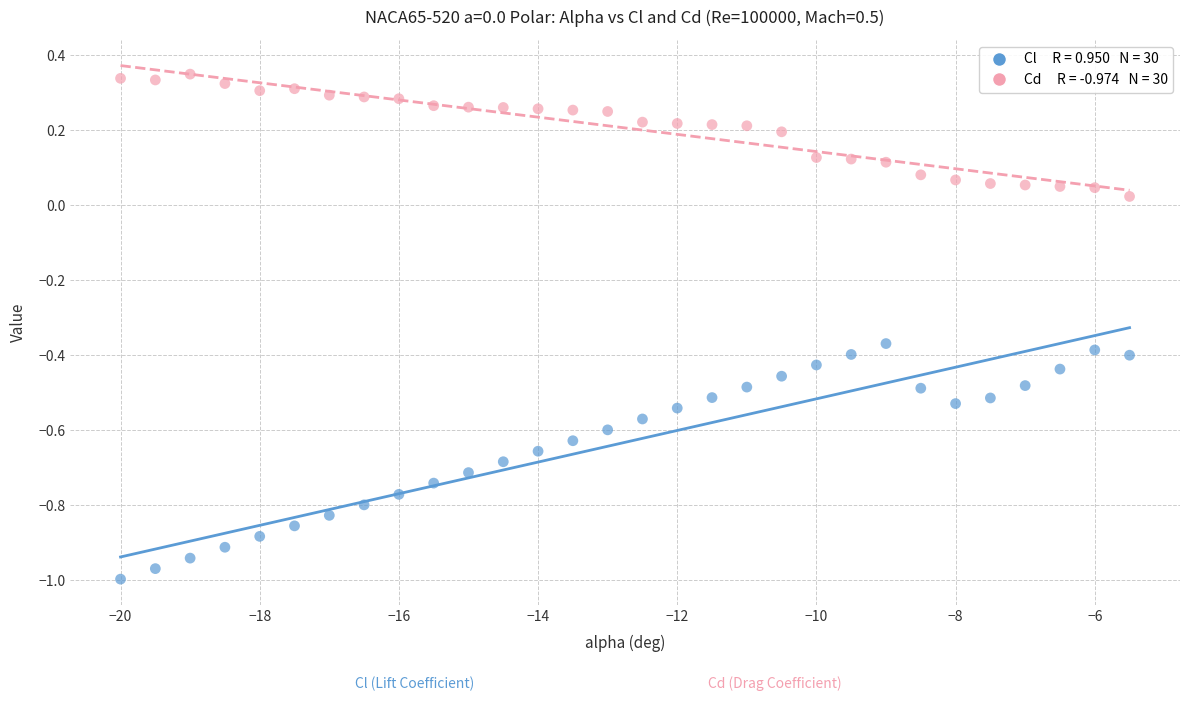

Across all data points, what is the range of Y values (max minus min)?

1.3